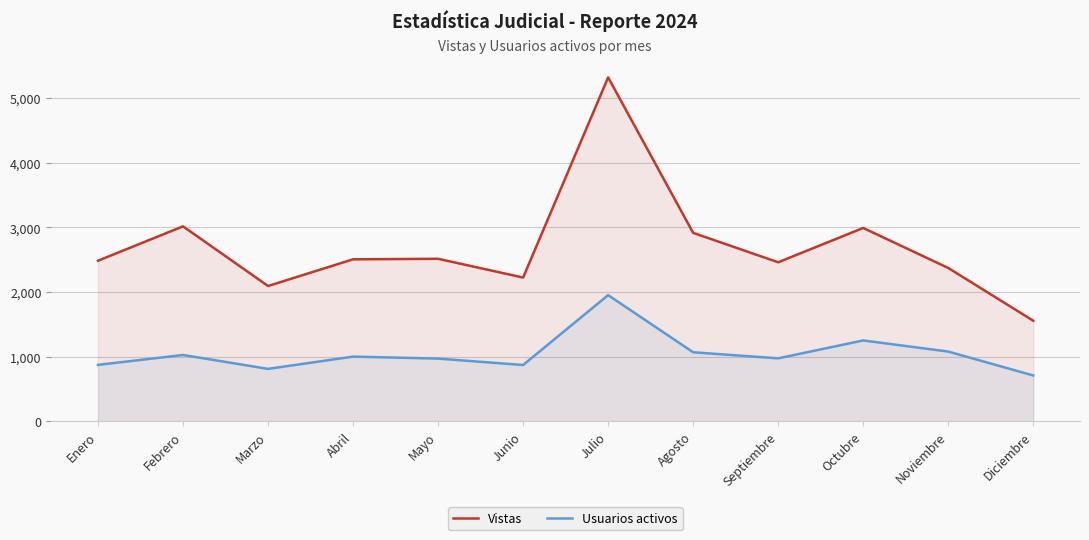

Which label corresponds to the smallest value in the chart?

Diciembre